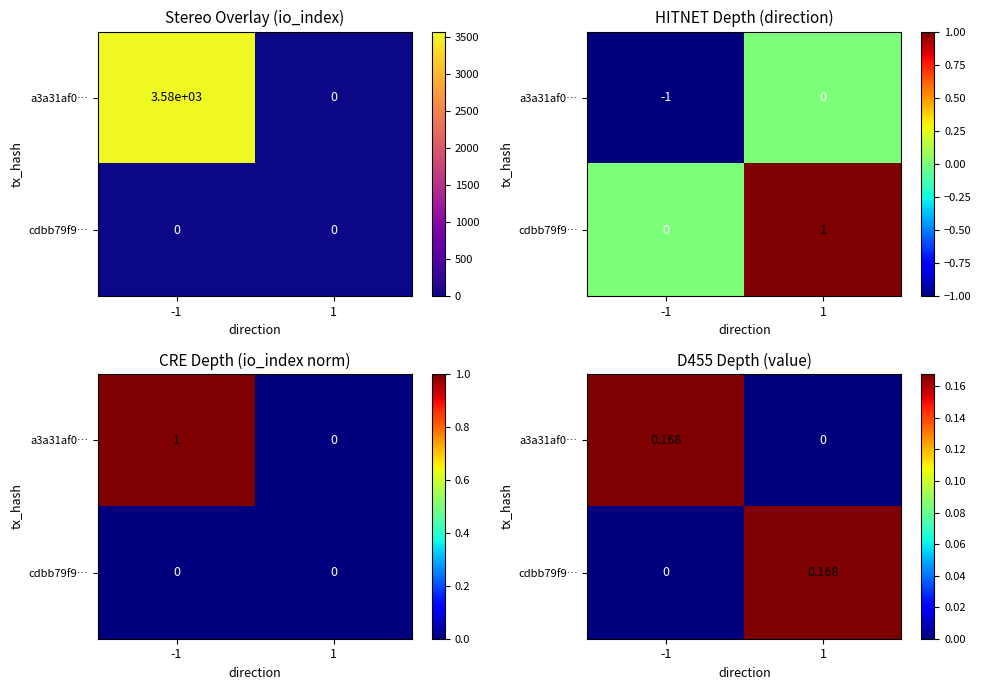

Read the a3a31af0… value at -1.

0.2